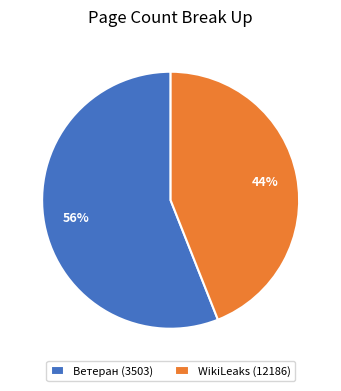

Rank the categories by value from highest to lowest.

Ветеран (3503), WikiLeaks (12186)